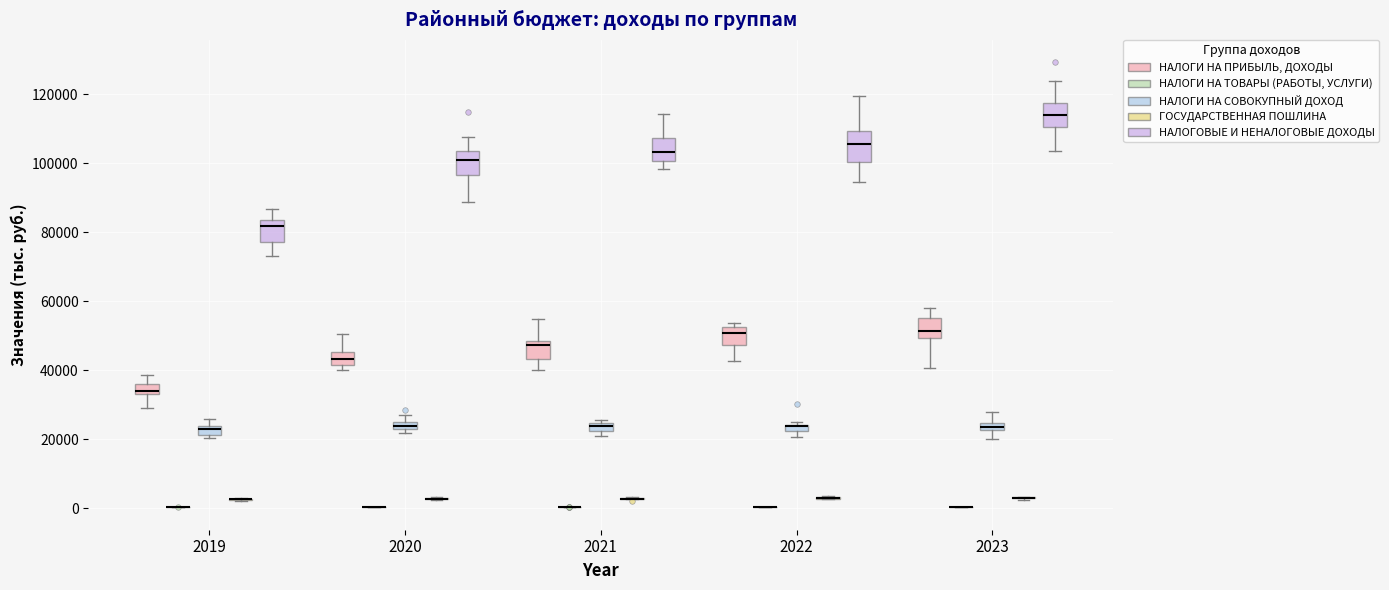

Where is the upper edge of the box for 2021 (НАЛОГОВЫЕ И НЕНАЛОГОВЫЕ ДОХОДЫ) on the y-axis? The values are not printed on the chart, so give them approximately, as read against the axis.

108000